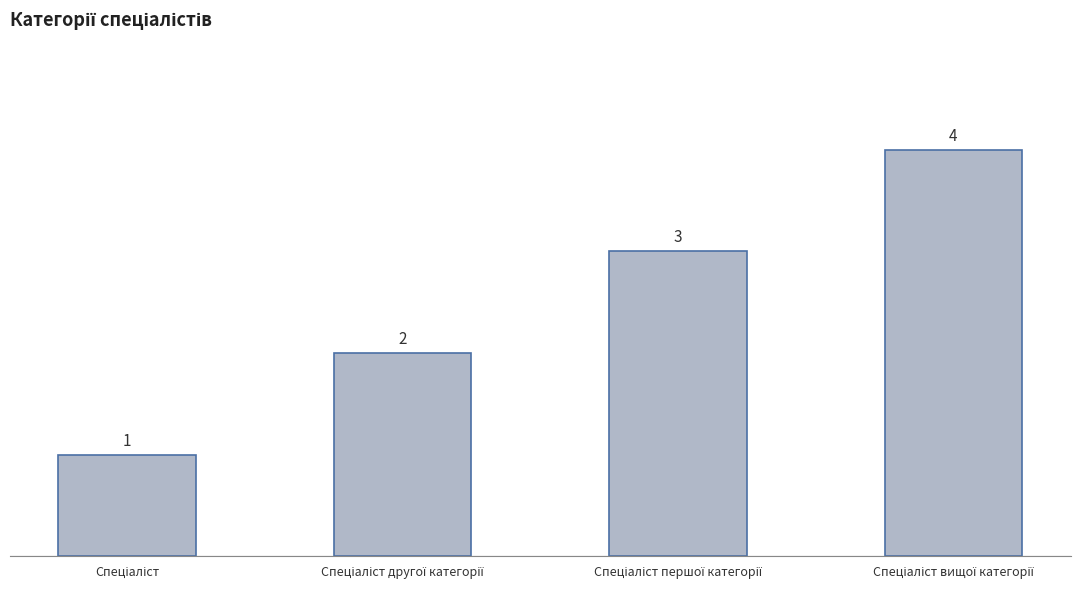

What is the value of the 3rd bar from the left?

3